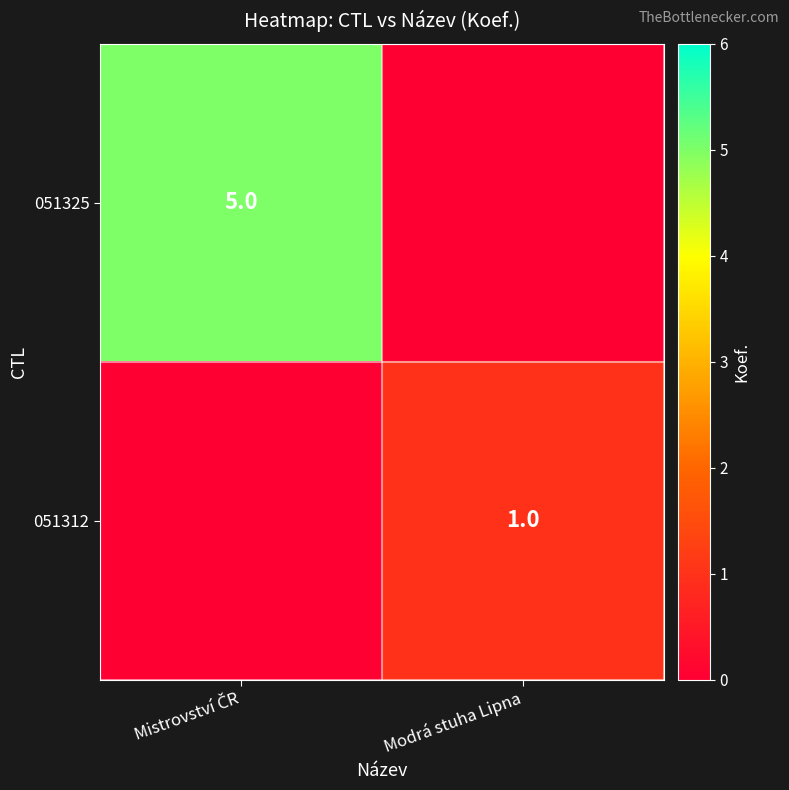

Rank the series by their maximum value, from lowest to highest.

051312, 051325